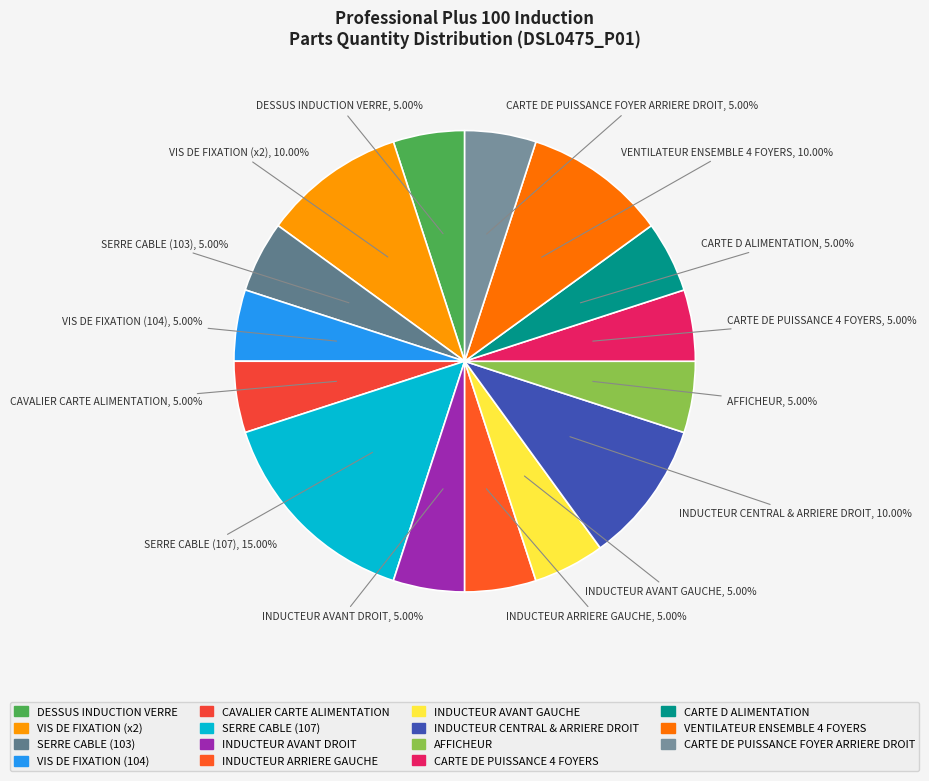

What is the ratio of the value at INDUCTEUR AVANT DROIT to the value at CARTE DE PUISSANCE 4 FOYERS?

1.0